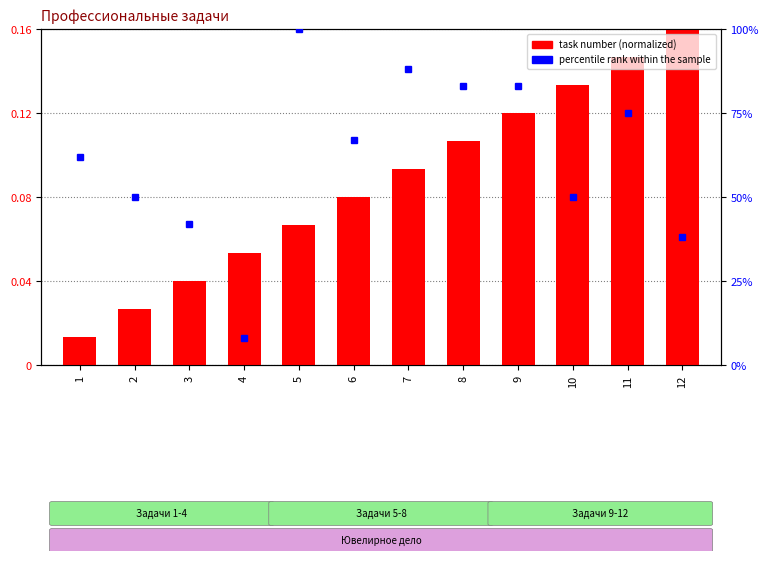

The value at 8 is 0.1. True or false?

True